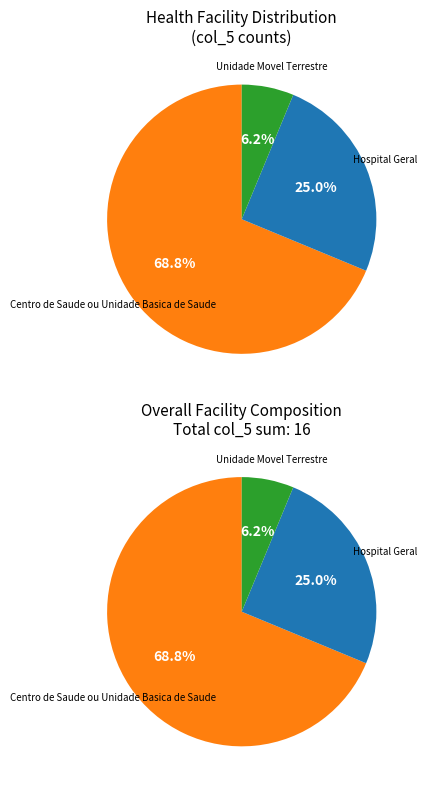

Which has a higher value, Centro de Saude ou Unidade Basica de Saude or Hospital Geral?

Centro de Saude ou Unidade Basica de Saude